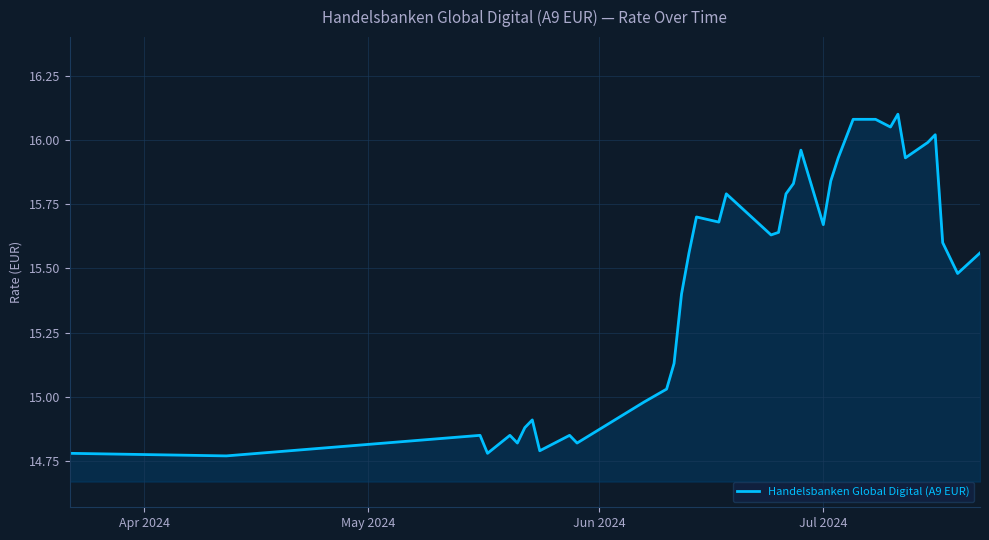

How many lines are shown in the chart?

1